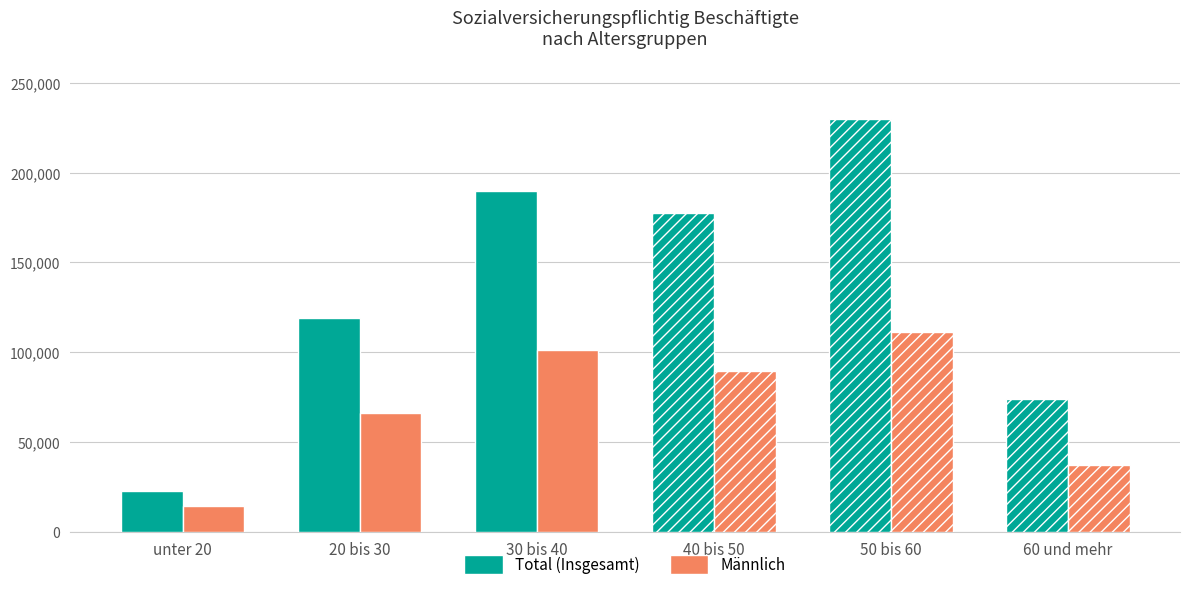

What is the smallest value displayed?

14266